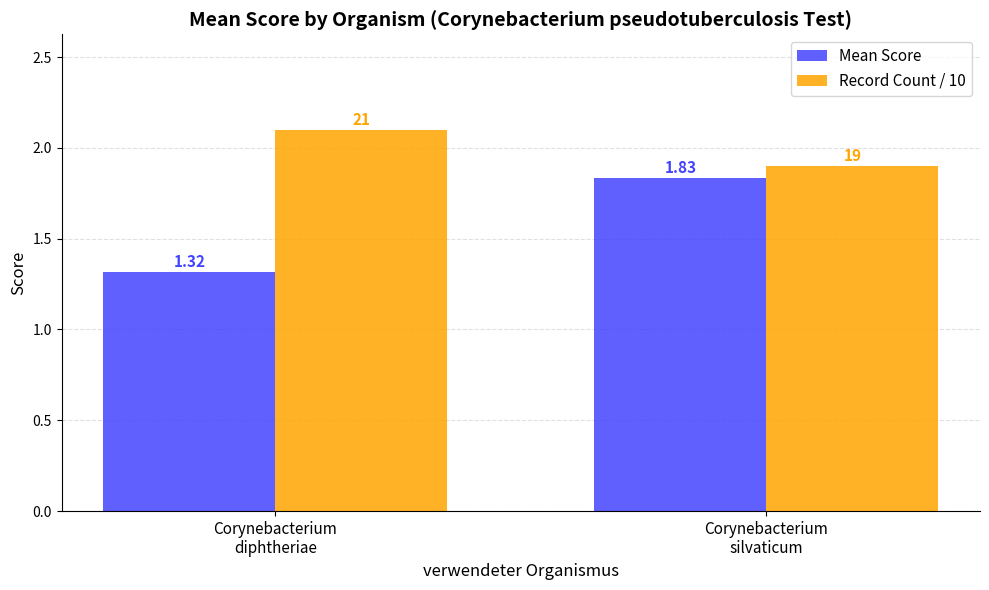

Are the bars grouped side by side (vs. stacked)?

Yes